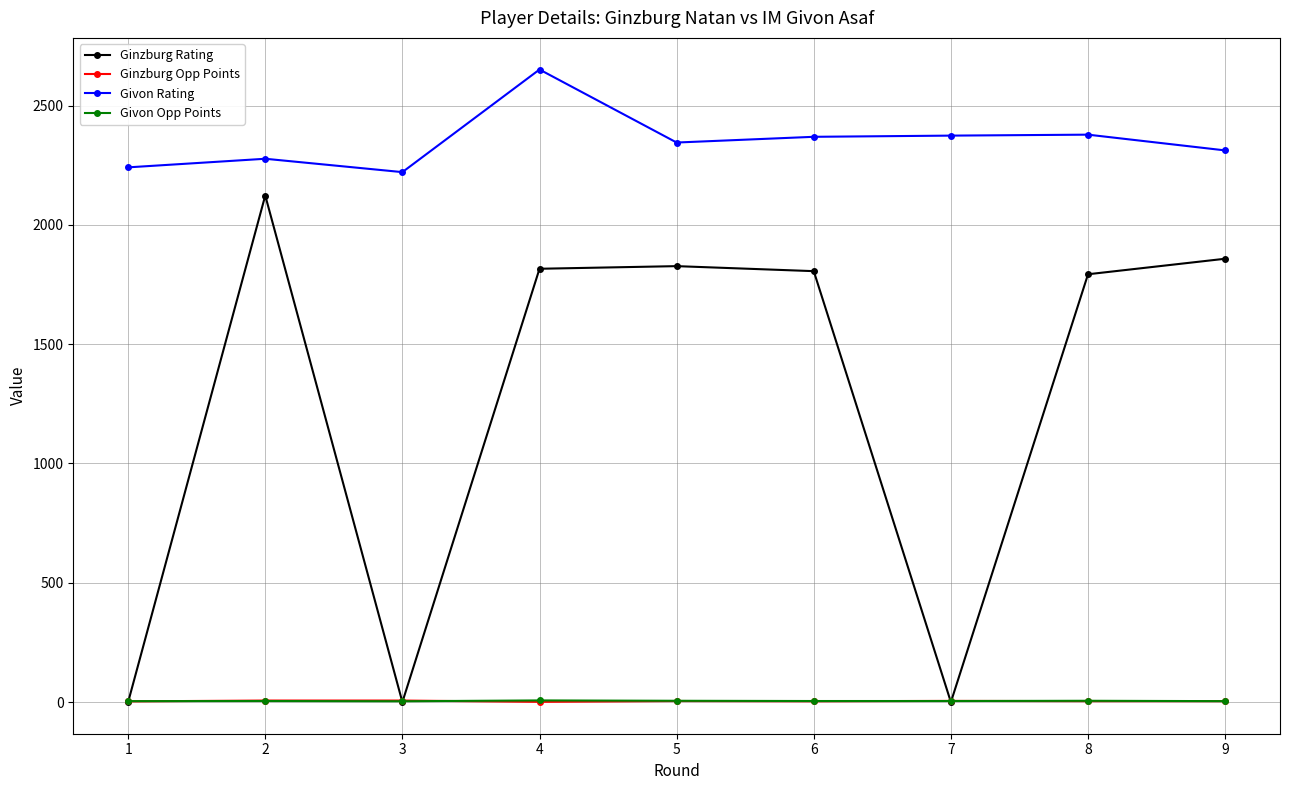

How many lines are shown in the chart?

4